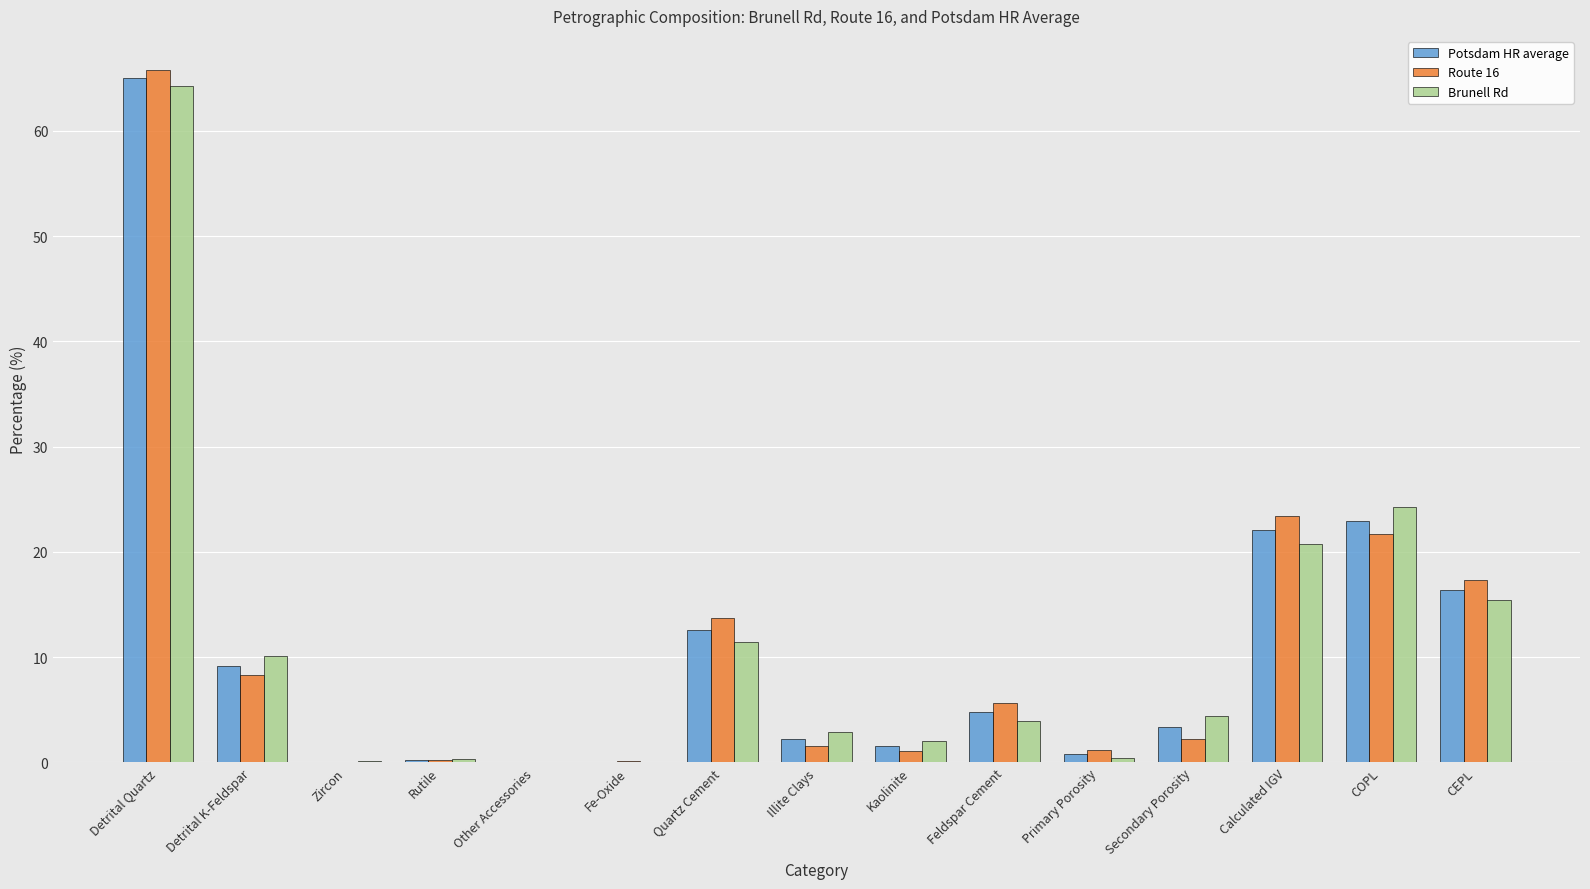

What is the average value of the Brunell Rd series?

10.7